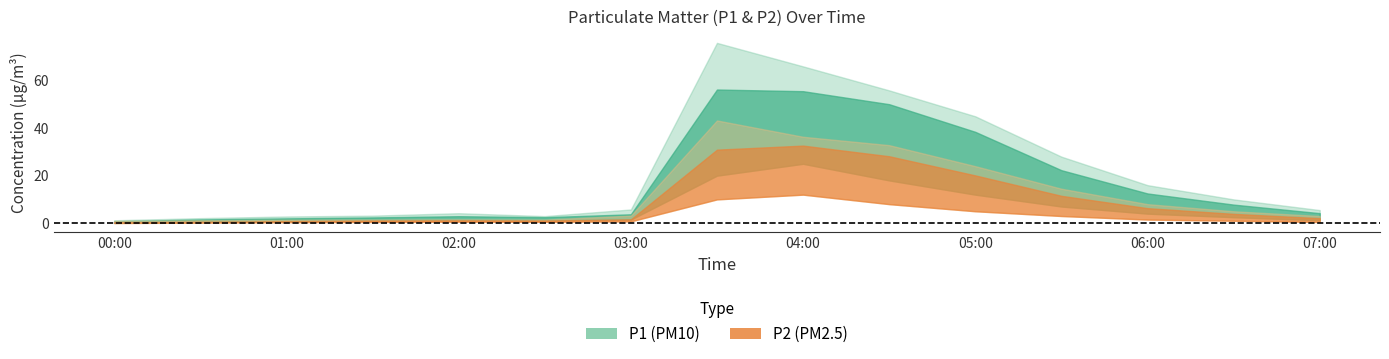

What is the difference between the P1 values at 02:30 and 05:00?

36.0